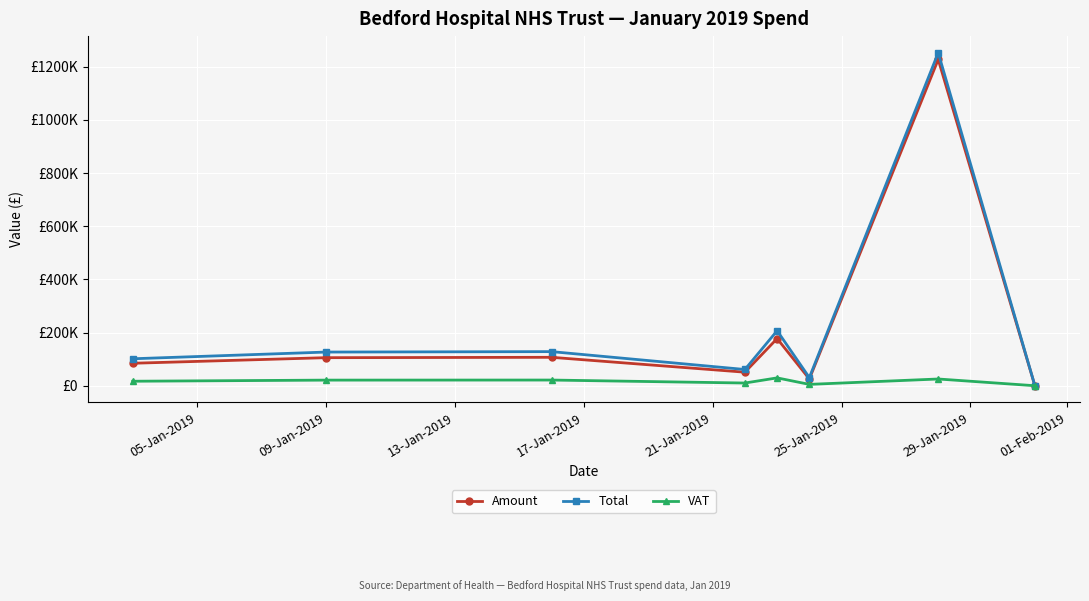

What are all the series names shown in the legend?

Amount, Total, VAT